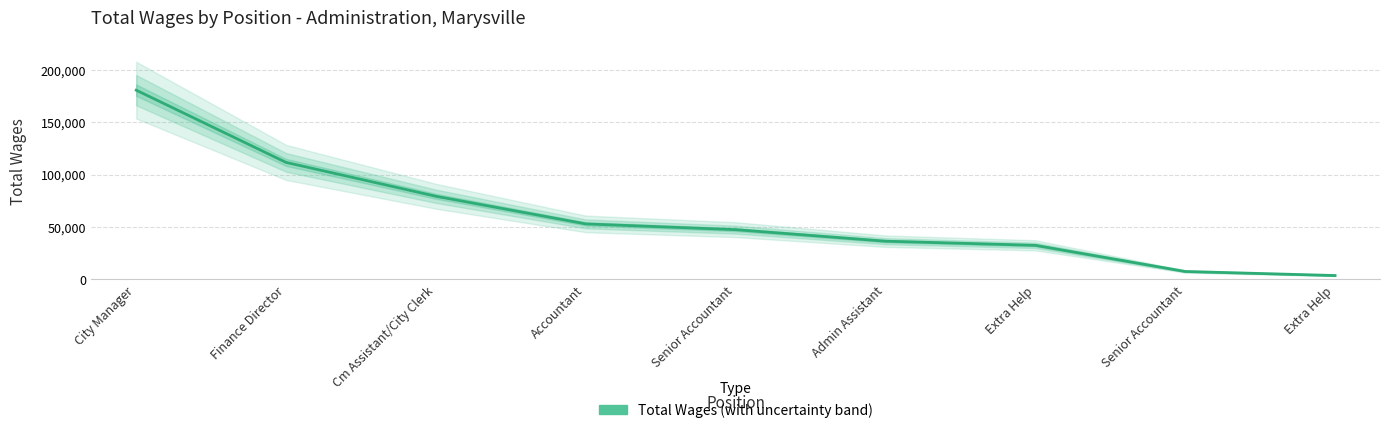

Count the number of data series in this chart.

1